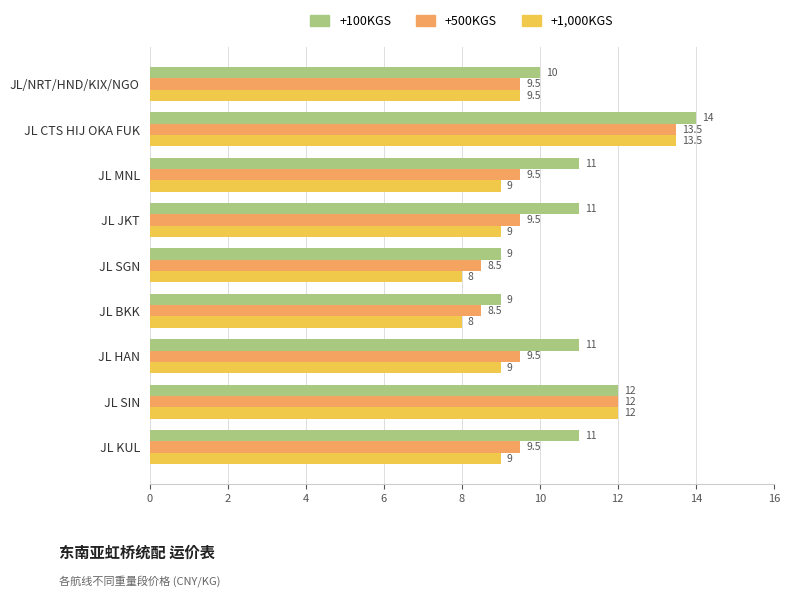

Is the value of +100KGS at JL SGN greater than the value of +500KGS at JL KUL?

No